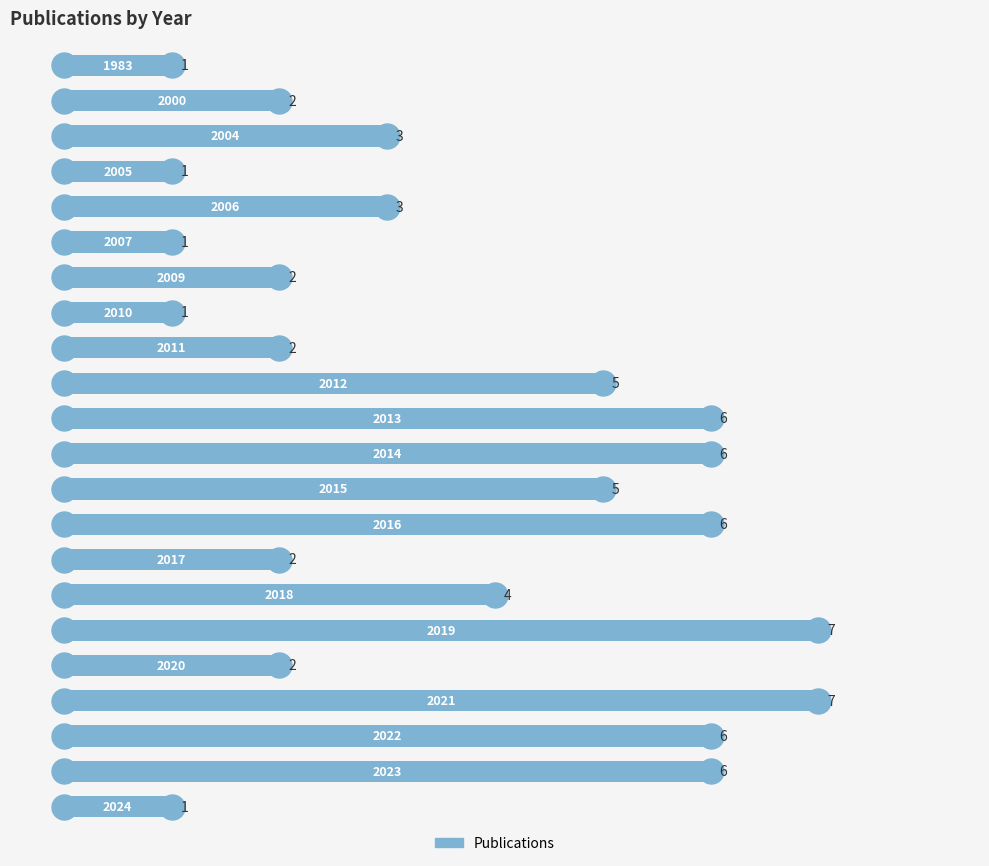

What is the greatest value displayed?

7